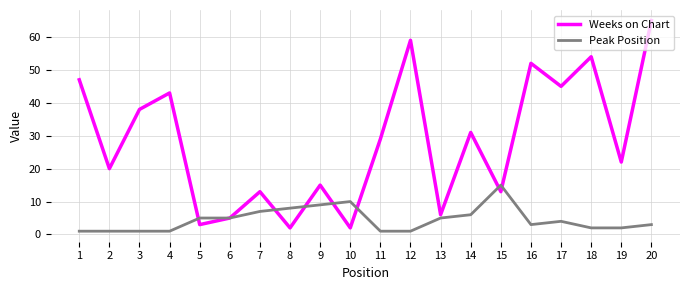

Is the value of Weeks on Chart at 6 greater than the value of Peak Position at 3?

Yes